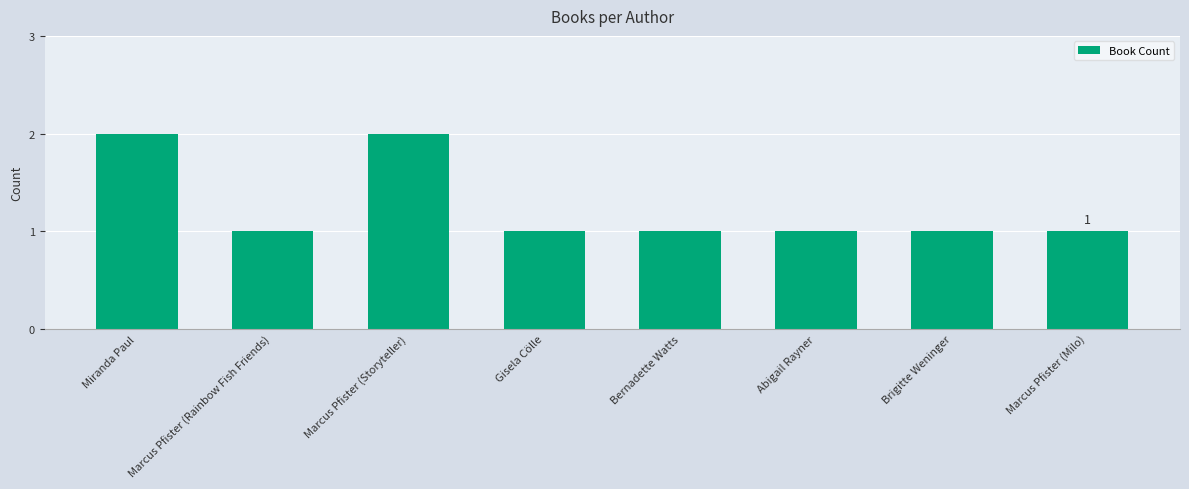

Reading left to right, what are all the values shown in this chart?

Miranda Paul=2	Marcus Pfister (Rainbow Fish Friends)=1	Marcus Pfister (Storyteller)=2	Gisela Cölle=1	Bernadette Watts=1	Abigail Rayner=1	Brigitte Weninger=1	Marcus Pfister (Milo)=1